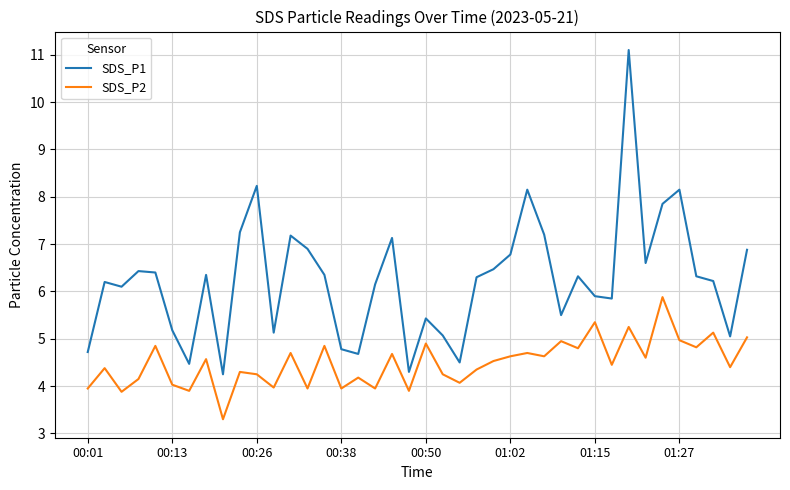

Which series has the widest spread of values?

SDS_P1